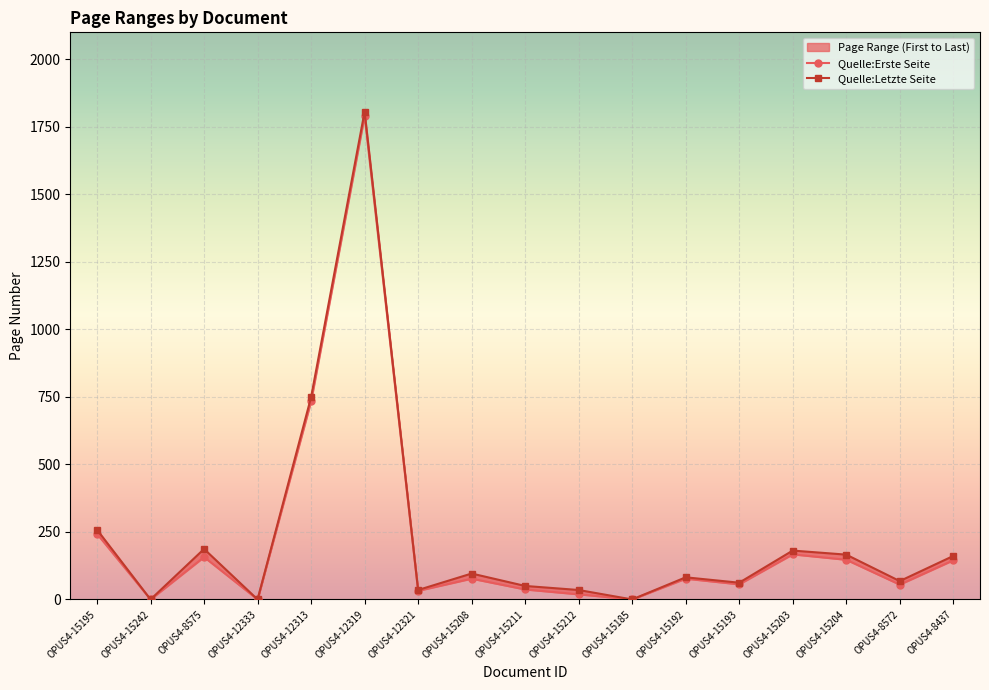

In Quelle:Erste Seite, how many points are higher than both neighbors (excluding endpoints)?

5